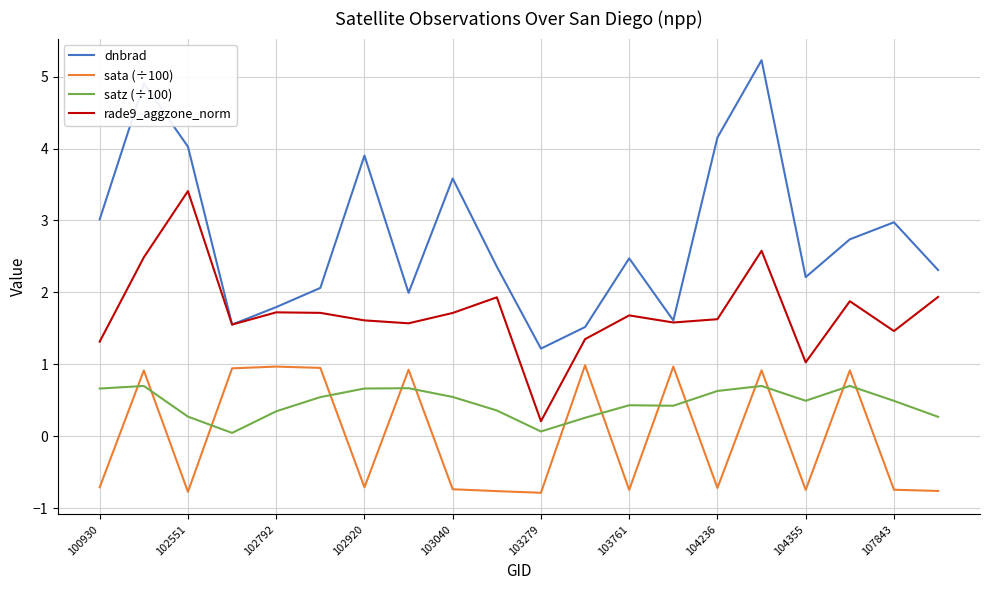

Which series has the widest spread of values?

dnbrad